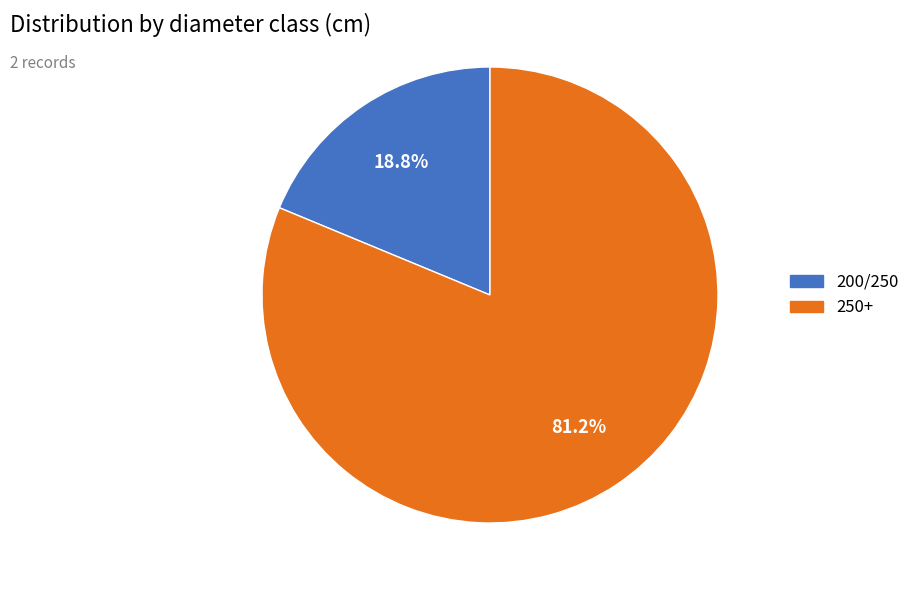

Which category has the biggest portion of the pie?

250+